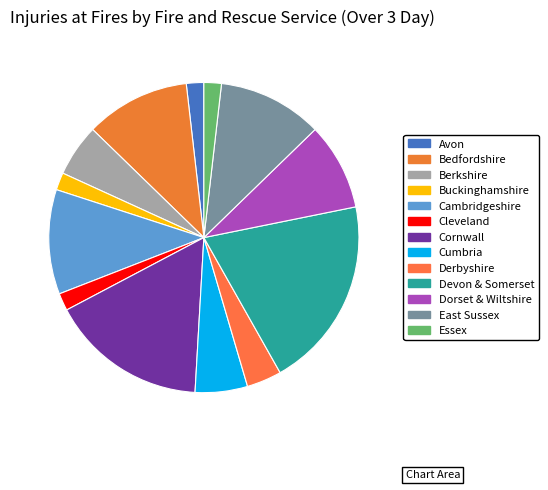

To the nearest percent, what percentage of the pie is Derbyshire?

4%